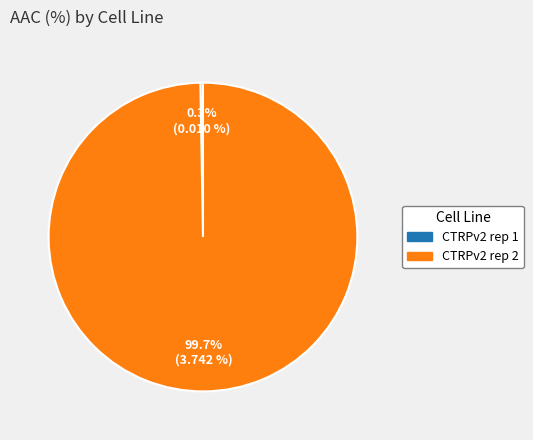

Which category accounts for the majority?

CTRPv2 rep 2